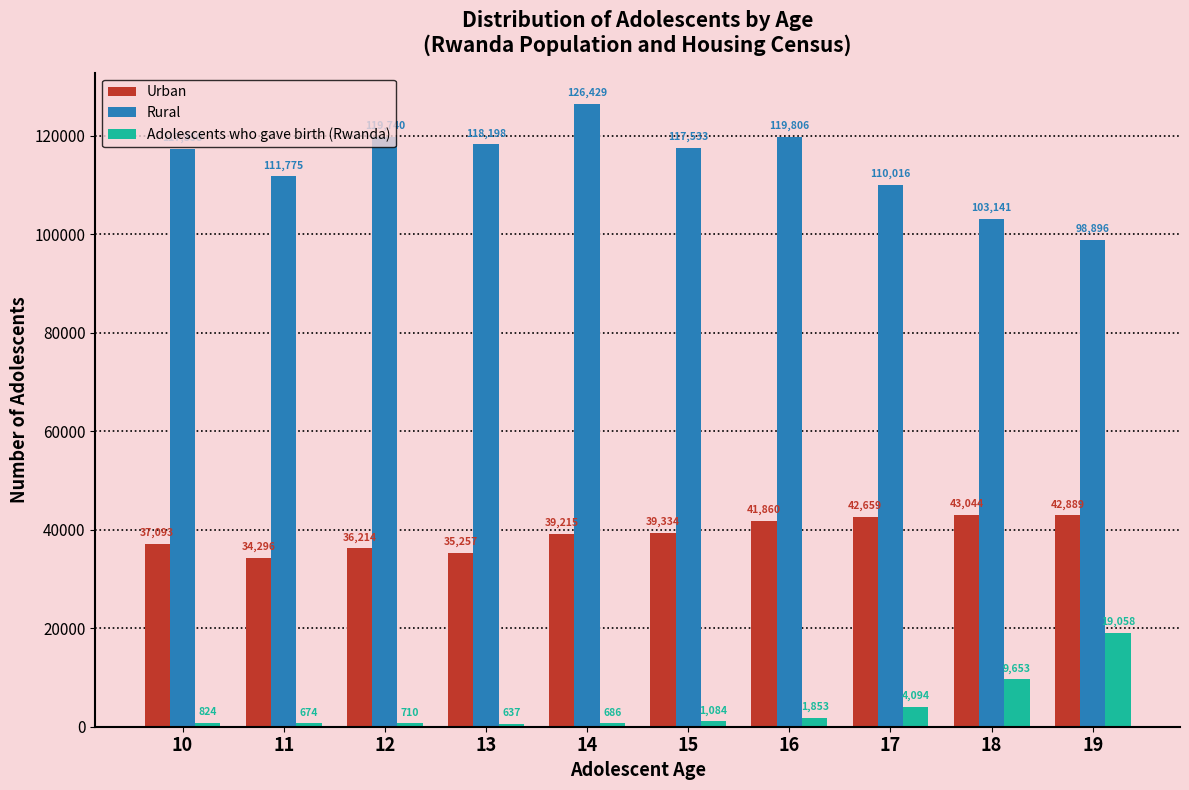

What is the difference between the highest and lowest values at 17?

105922